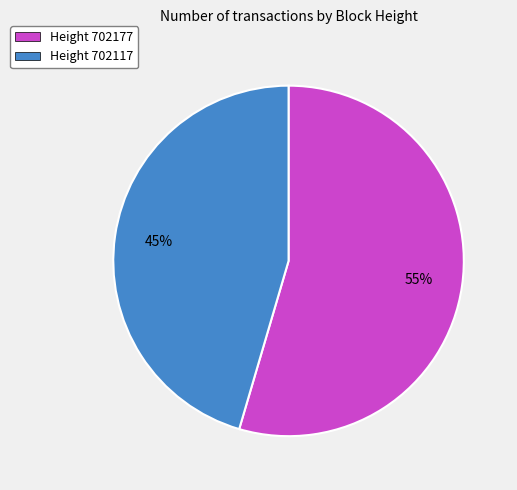

Is the sum of Height 702117 and Height 702177 greater than half?

Yes